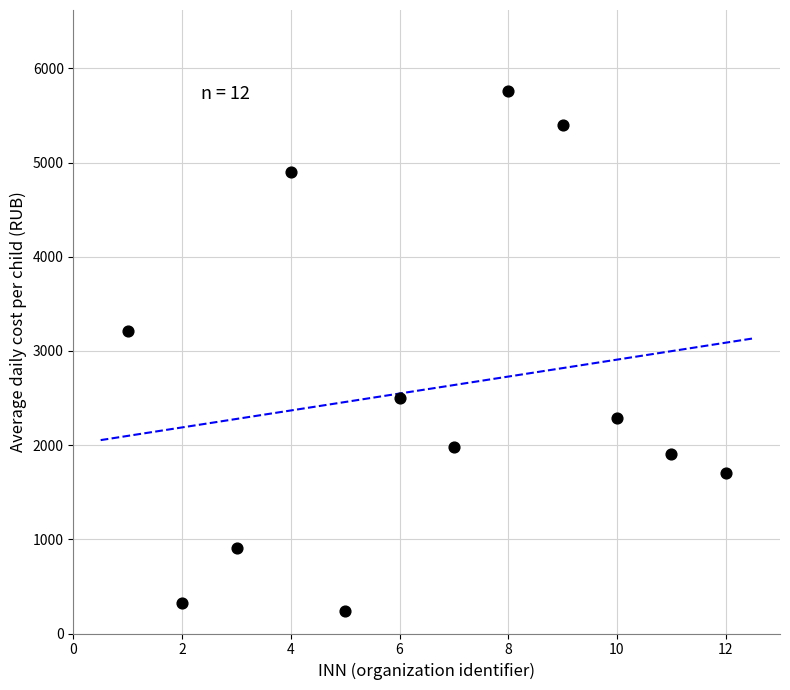

What is the range of X values (max minus min)?

11.0